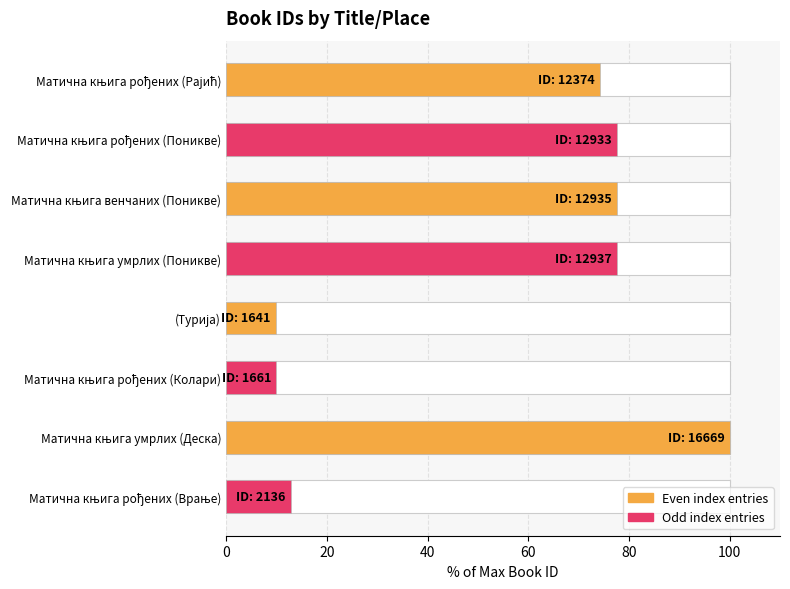

What position from the left is 0?

1